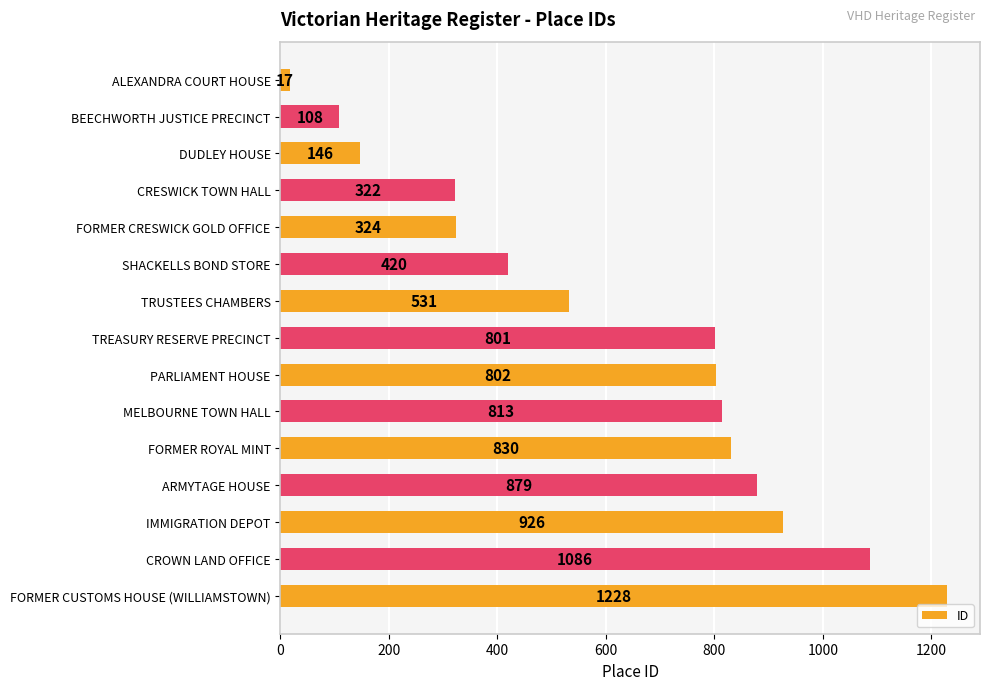

What is the ratio of the value at MELBOURNE TOWN HALL to the value at ARMYTAGE HOUSE?

0.9